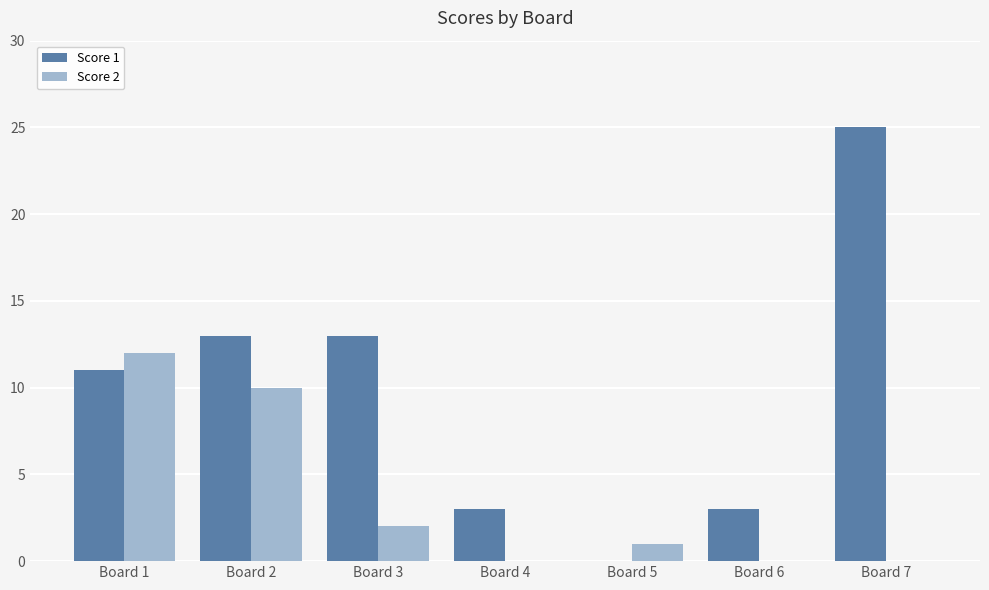

What is the total value across all series at Board 7?

25